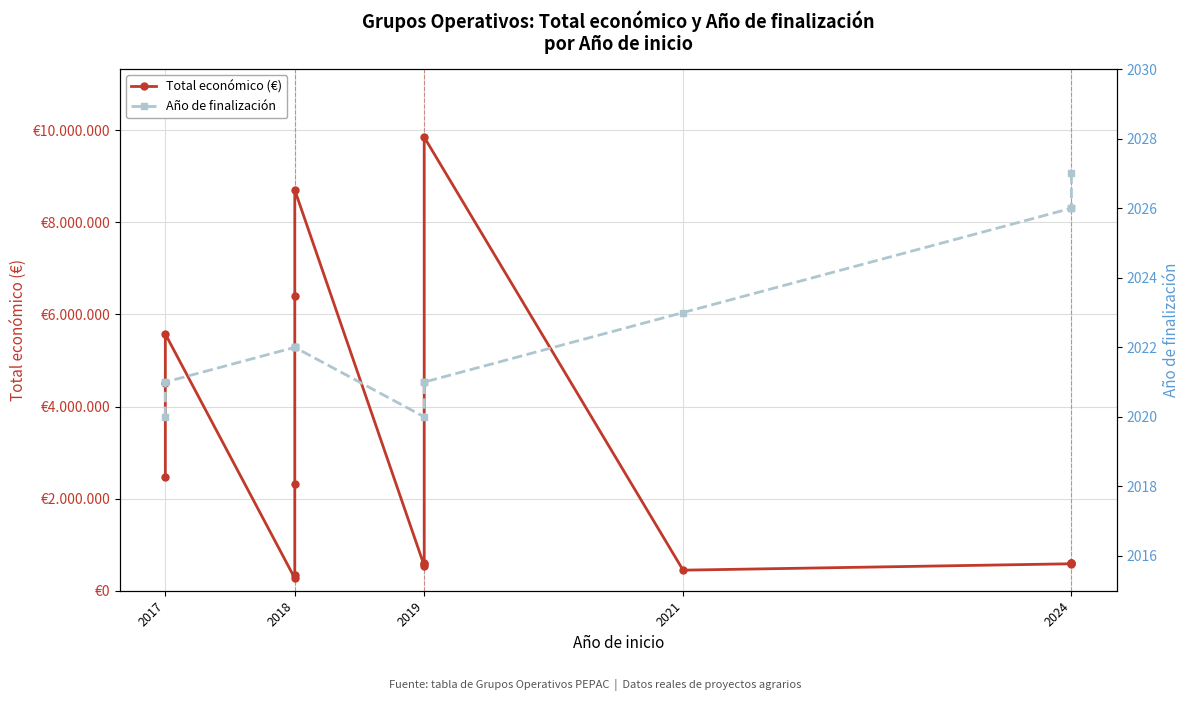

True or false: Total económico (€) and Año de finalización intersect in this chart.

False